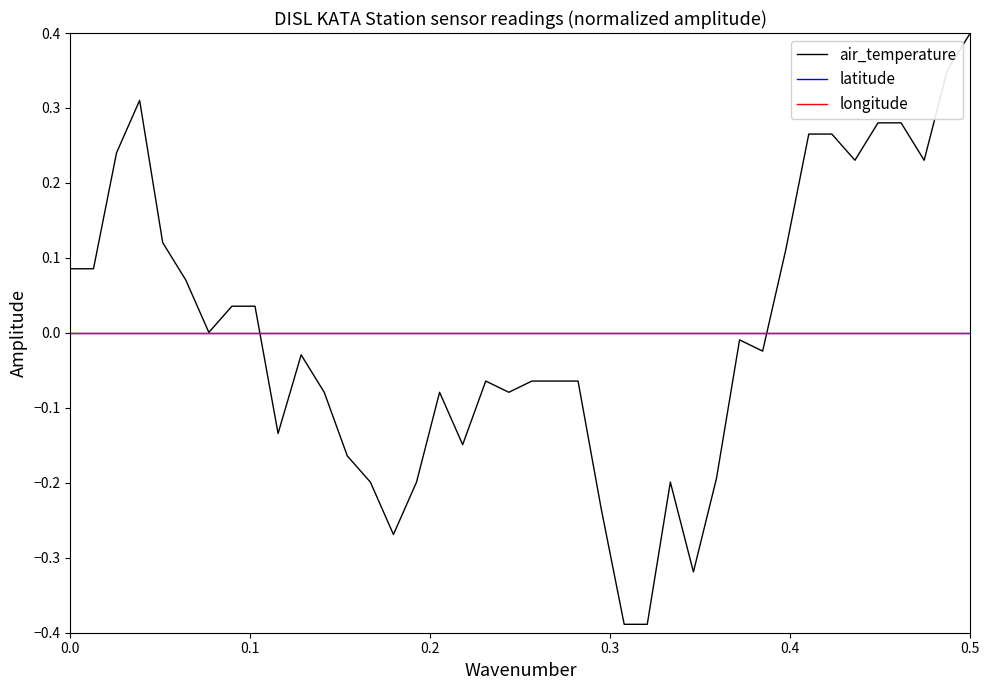

Does the chart display data point markers on the line(s)?

No